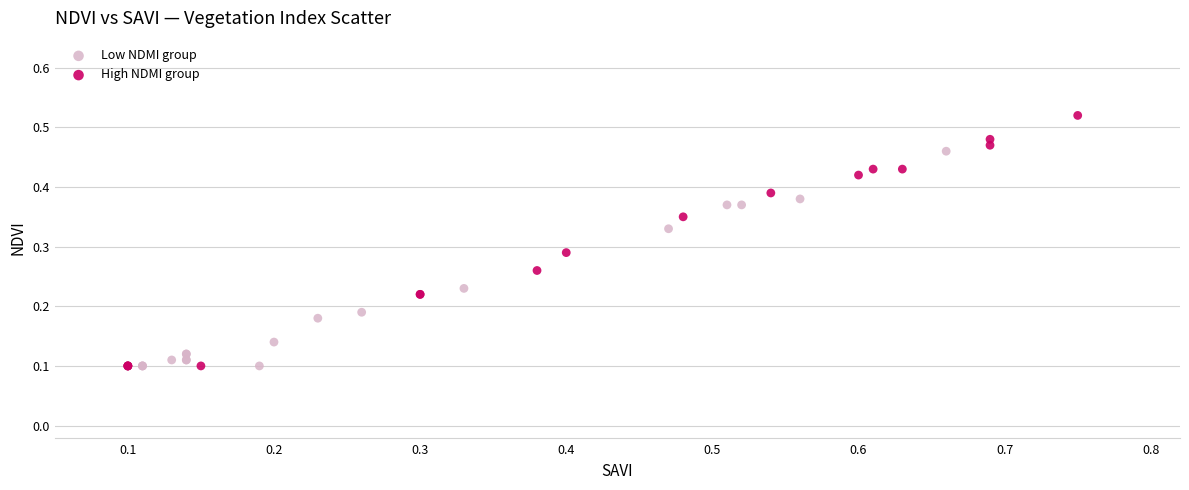

What are all the series names shown in the legend?

Low NDMI group, High NDMI group